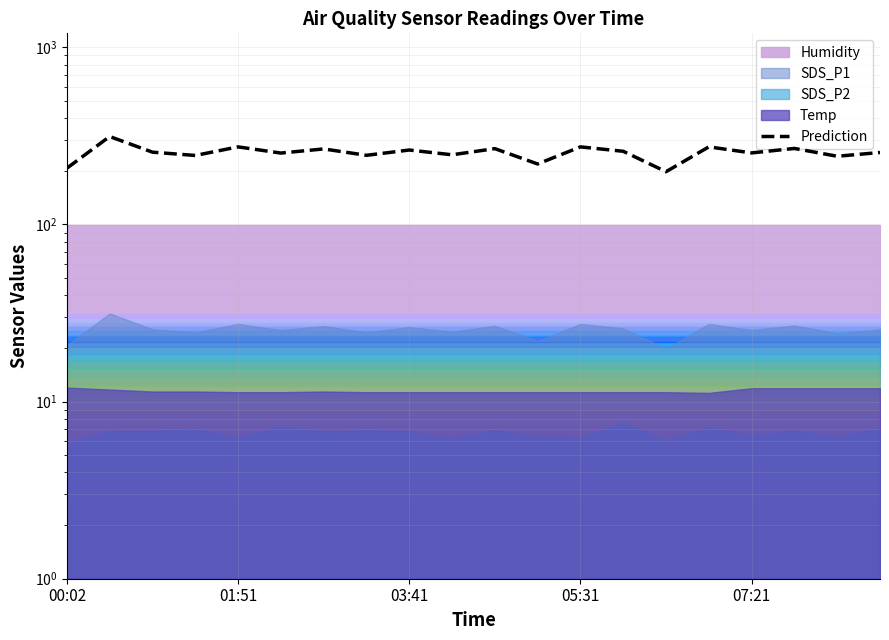

At which category does the chart reach its minimum across all series?

14